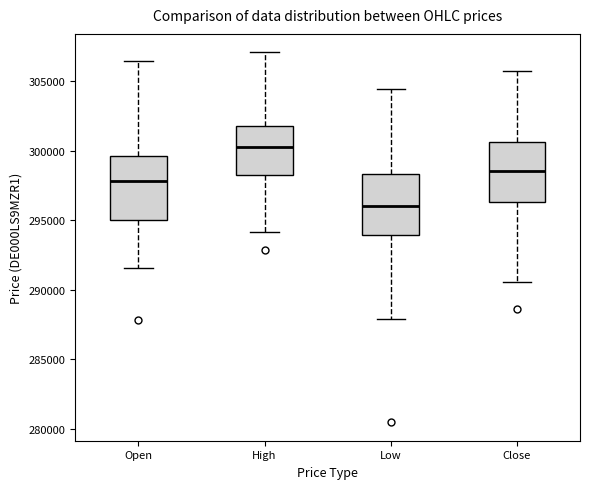

Reading left to right, read every box against the y-axis: the position of its median line, the range the box covers, and the ends of its whiskers. The values are not printed on the chart, so give them approximately, as read against the axis.

Open: median 298000, box 295000 to 299500, whiskers 291500 to 306500
High: median 300000, box 298500 to 302000, whiskers 294000 to 307000
Low: median 296000, box 294000 to 298500, whiskers 288000 to 304500
Close: median 298500, box 296500 to 300500, whiskers 290500 to 305500